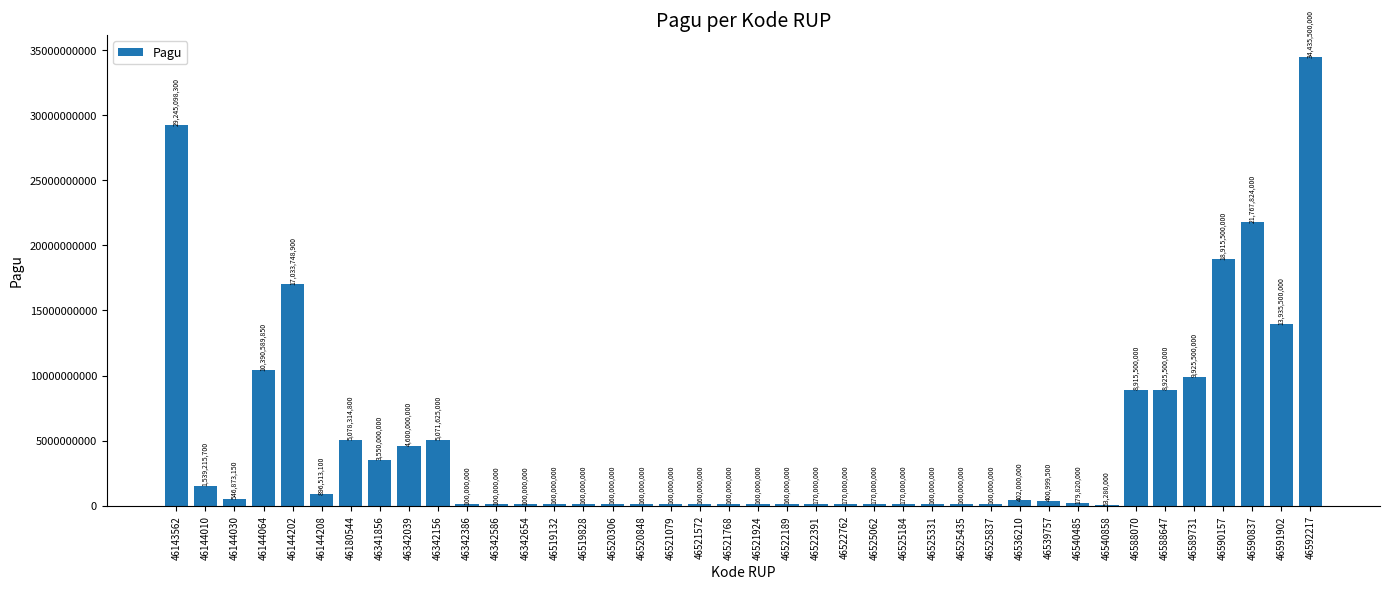

Which category has the highest value across all series?

46592217